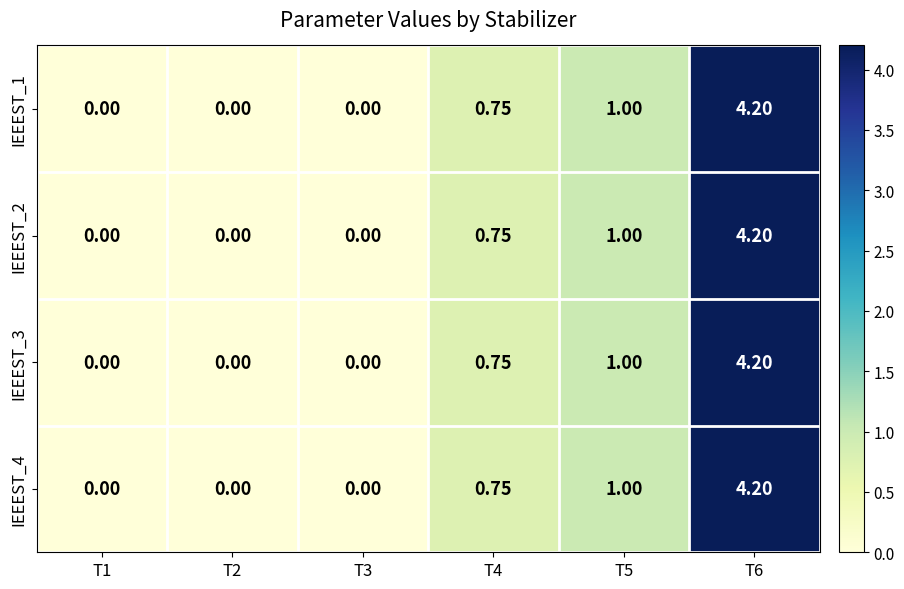

Is the value of IEEEST_1 at T2 greater than the value of IEEEST_3 at T6?

No